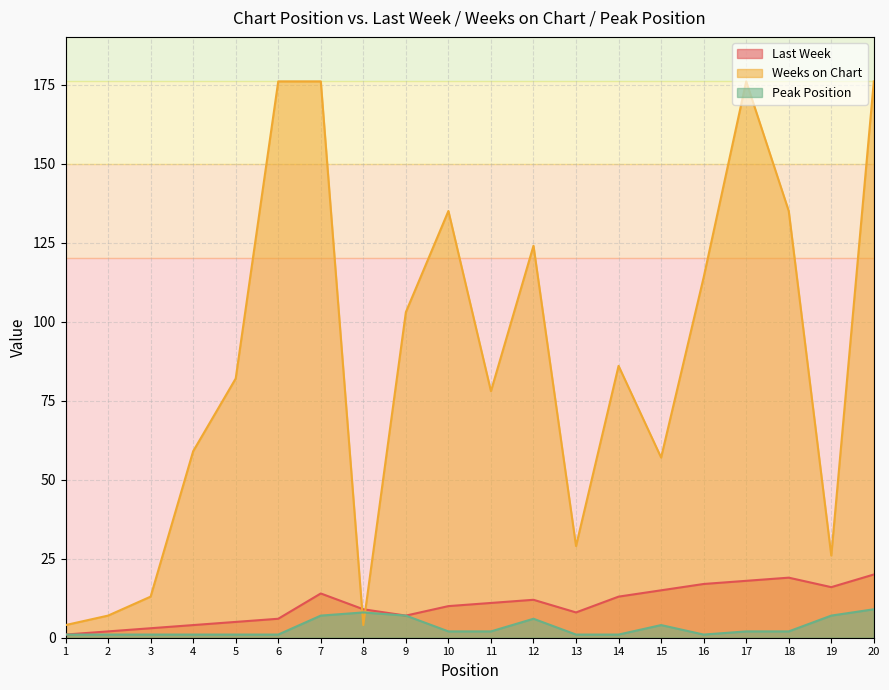

How many interior local peaks does the Last Week series have?

3